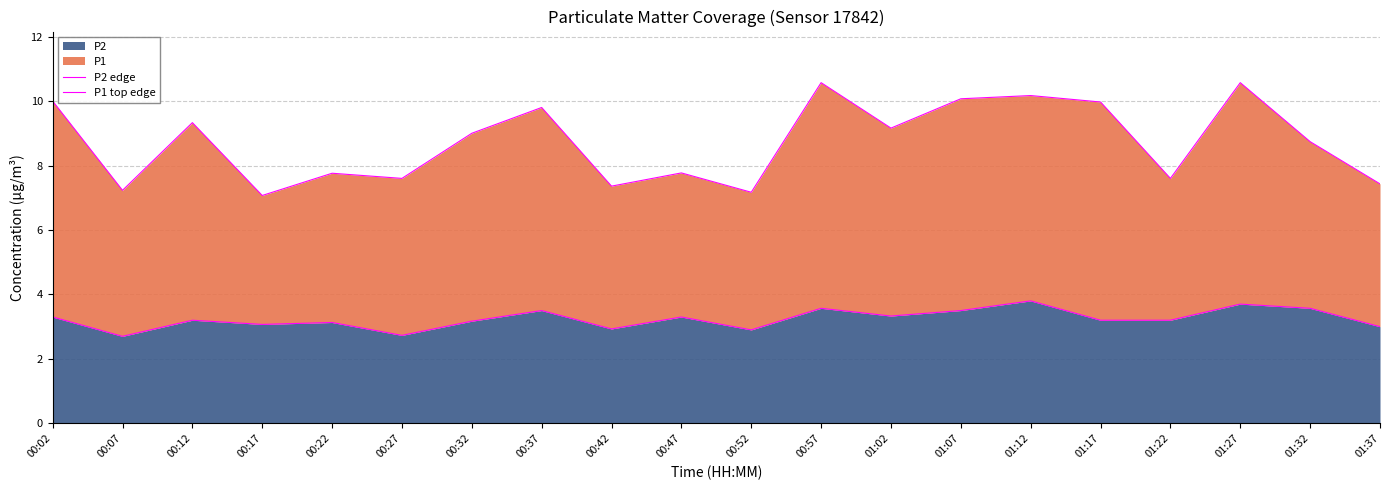

What is the difference between the second highest and minimum values in the P2 edge series?

1.0